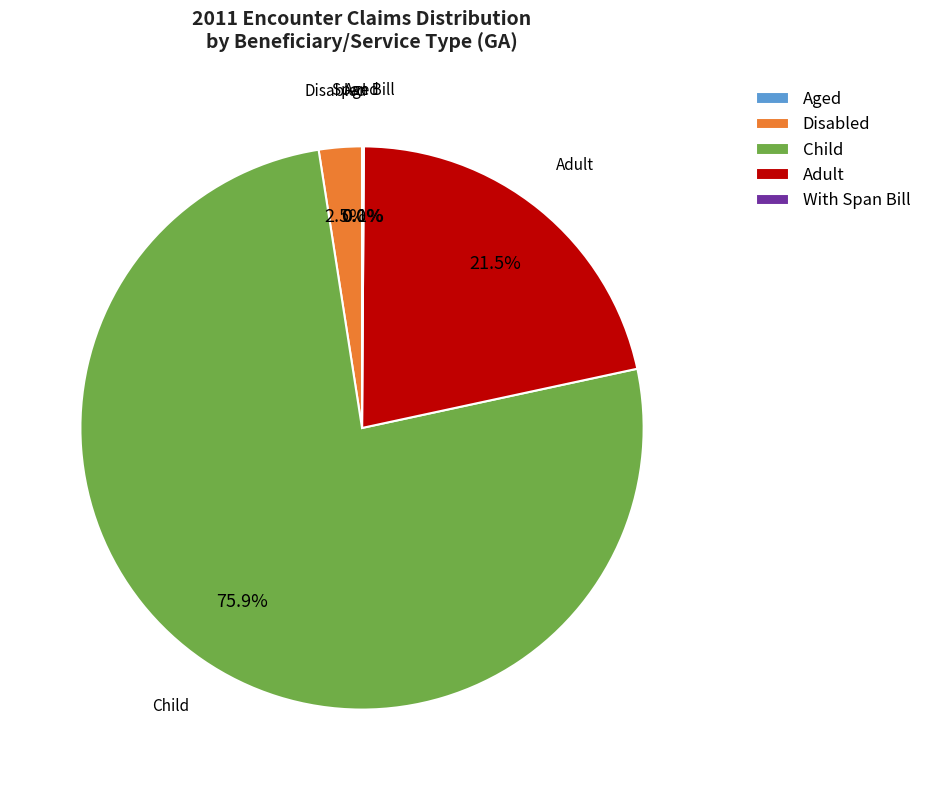

Does Child represent more than half of the total?

Yes